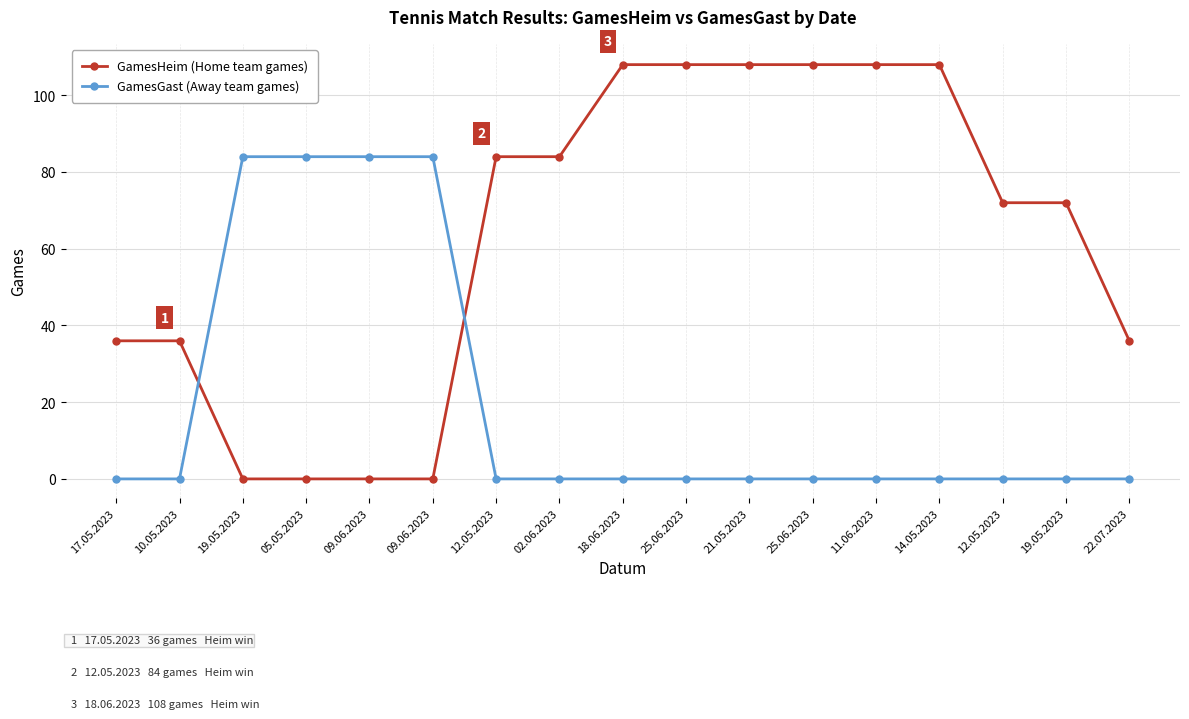

Rank the series by their maximum value, from lowest to highest.

GamesGast (Away team games), GamesHeim (Home team games)